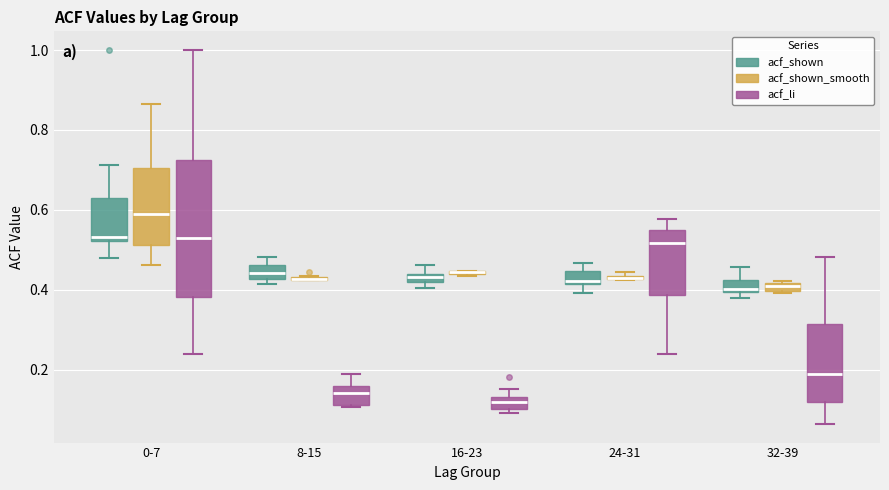

Comparing the boxes themselves (not the whiskers), which one is the tallest?

0-7 (acf_li)